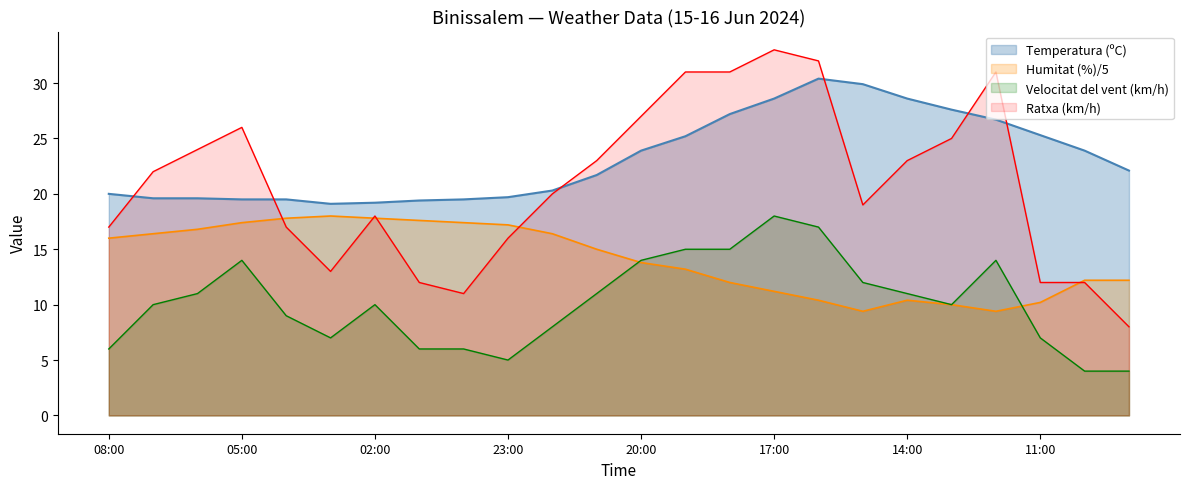

What position from the right is 07:00?

23